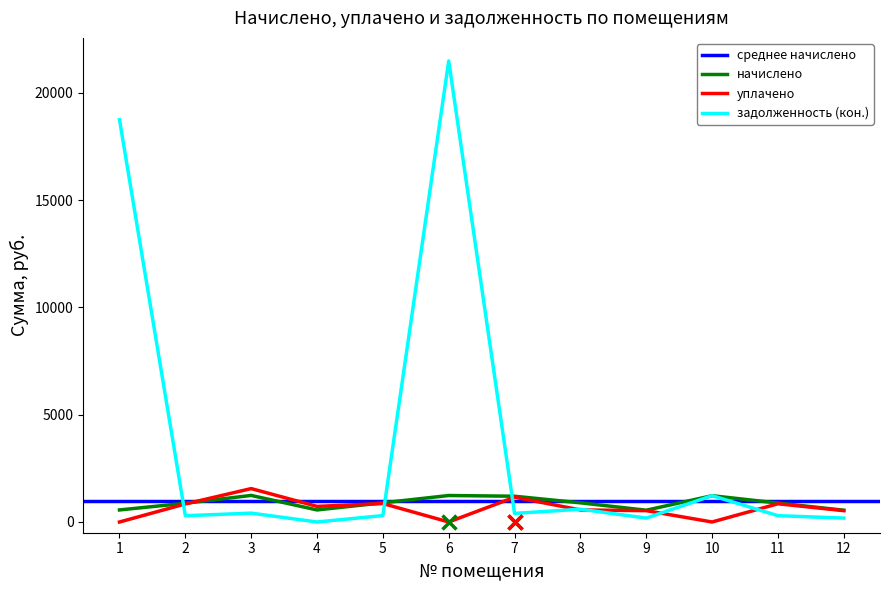

At which category is the sum across all series the highest?

6